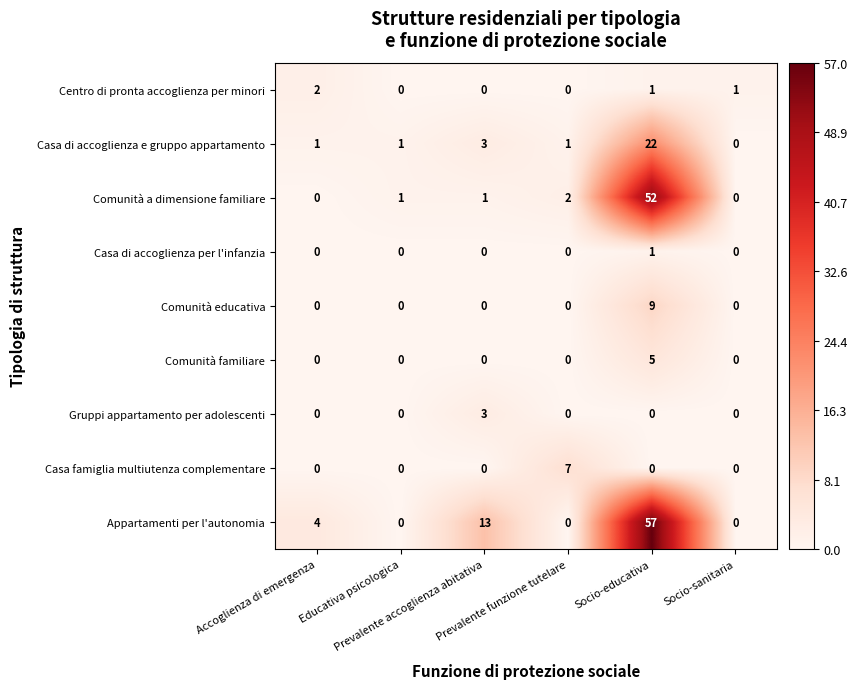

Count the number of data series in this chart.

9